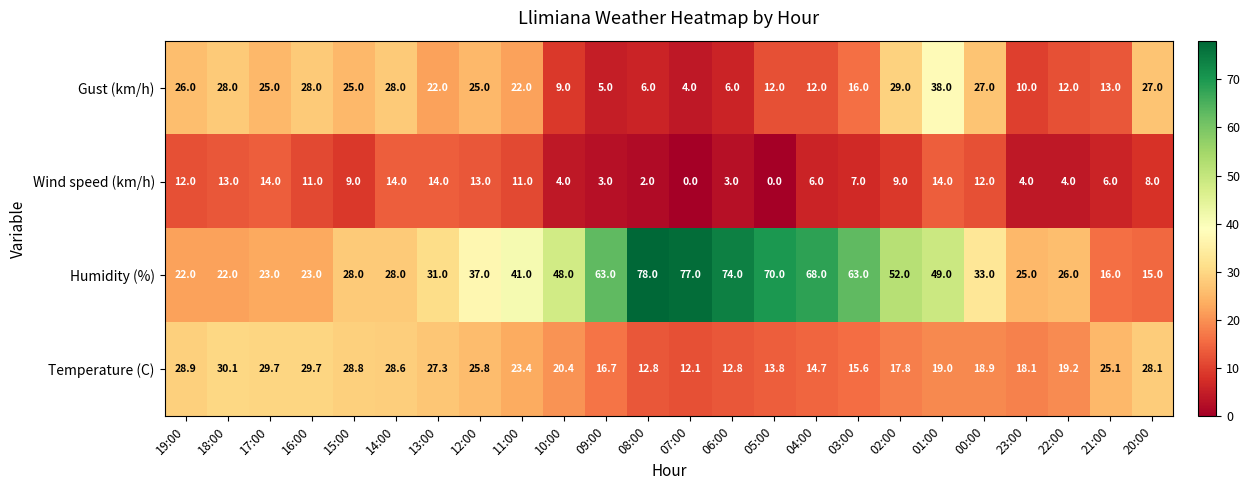

What is the average value of the Temperature (C) series?

21.6